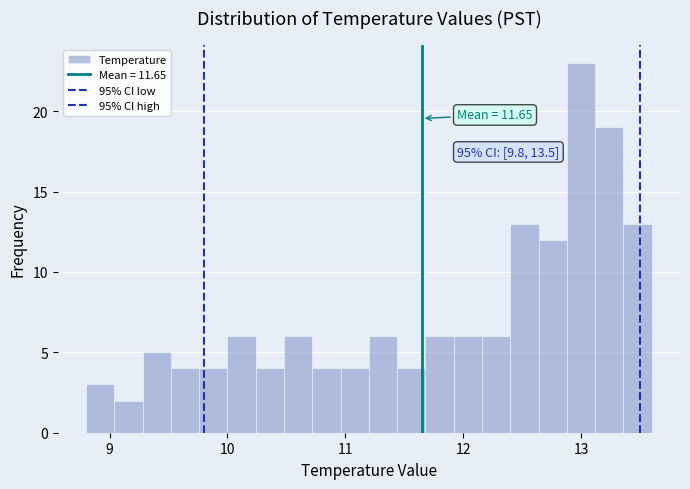

Around what value on the x-axis is the tallest bar? Give the approximate position of its centre, as read against the axis.

13.0